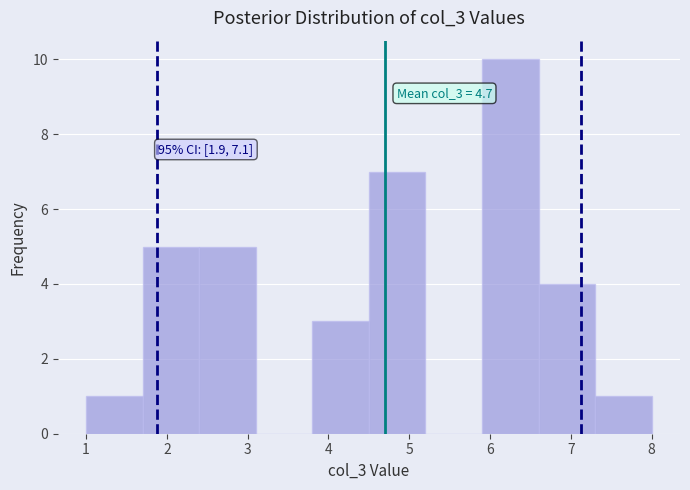

Which range on the x-axis has the tallest bar?

5.9 to 6.6